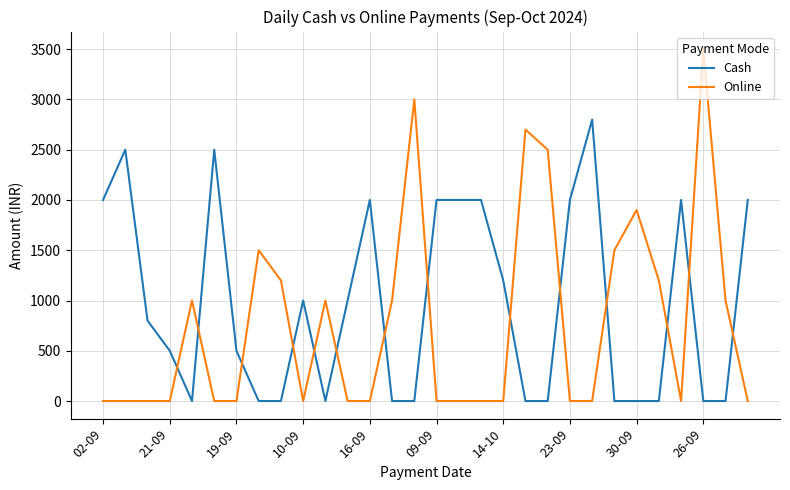

True or false: Online has more than 2 points higher than both neighbors.

True